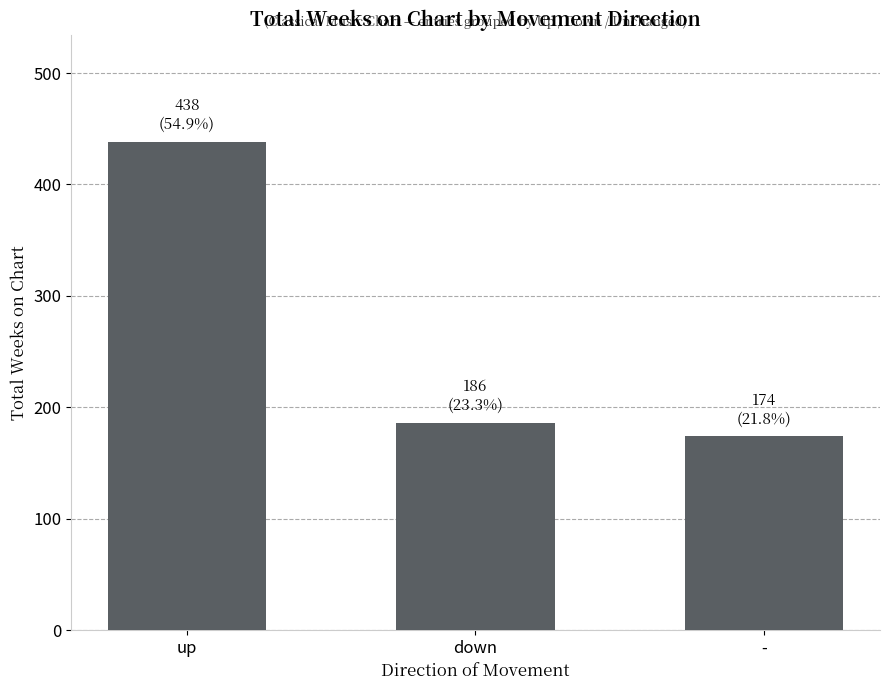

How many bars are there in total?

3